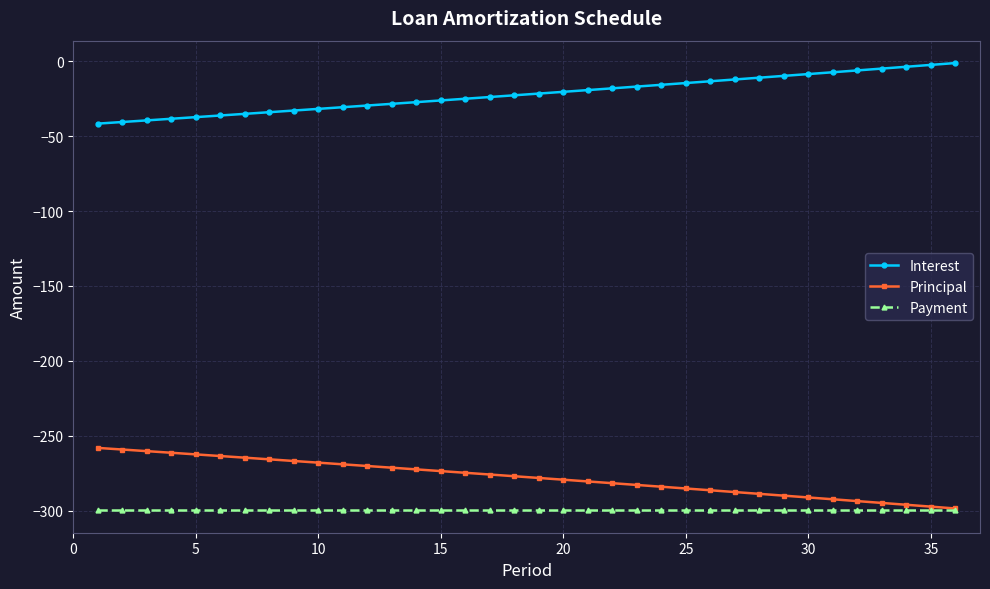

What is the value of the Interest point at the 29th from the left?

-9.8